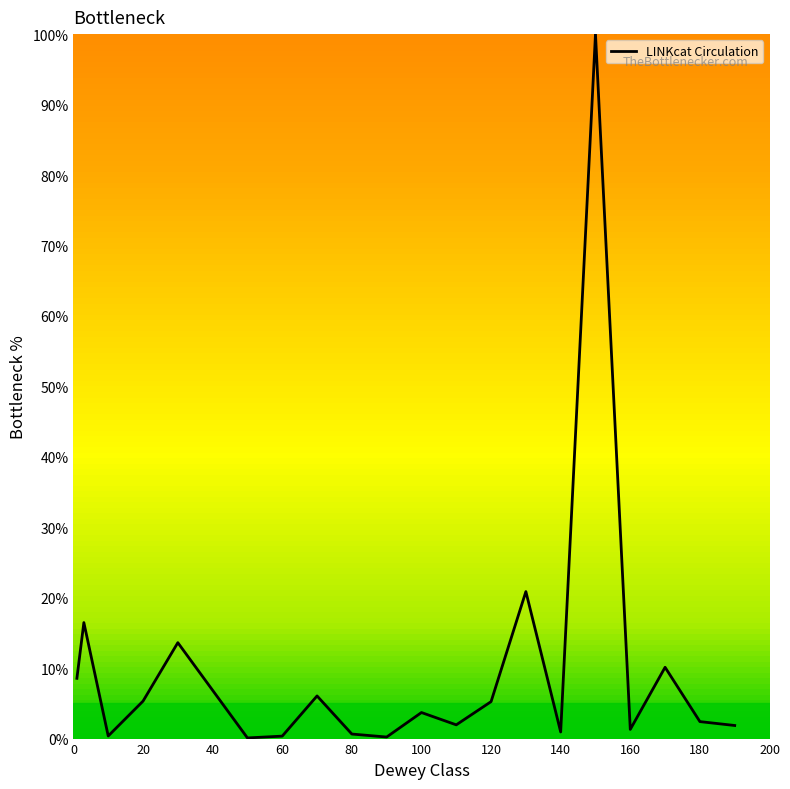

What is the difference between the maximum and minimum values?

99.9